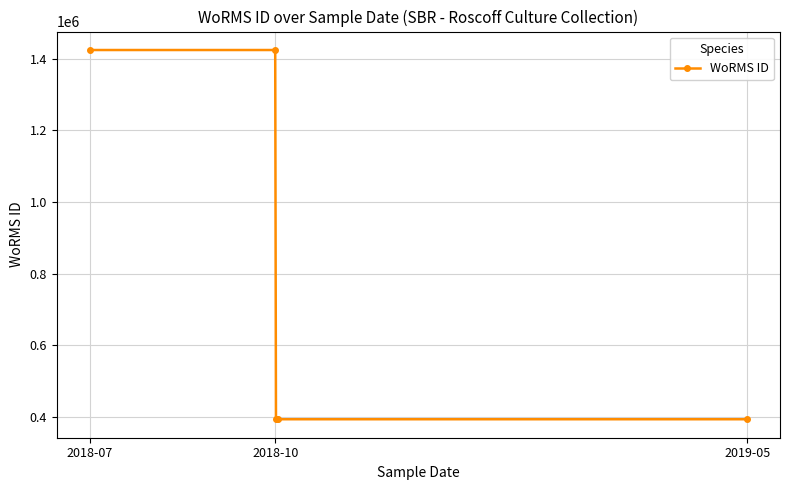

What is the smallest value displayed?

393046